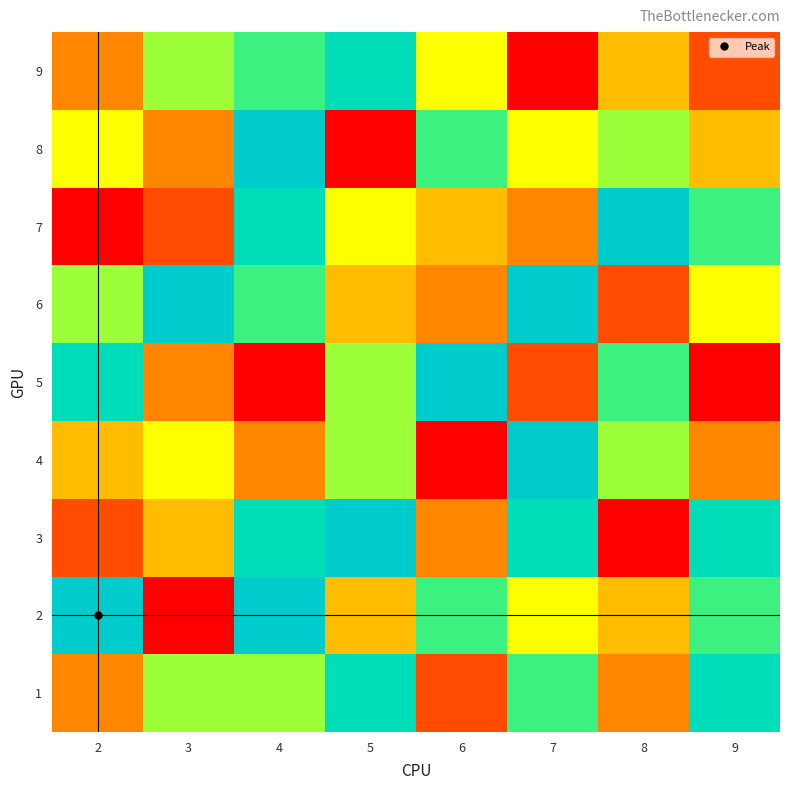

Reading left to right, list all the values displayed in this chart.

1: 2=3	3=6	4=6	5=8	6=2	7=7	8=3	9=8
2: 2=9	3=1	4=9	5=4	6=7	7=5	8=4	9=7
3: 2=2	3=4	4=8	5=9	6=3	7=8	8=1	9=8
4: 2=4	3=5	4=3	5=6	6=1	7=9	8=6	9=3
5: 2=8	3=3	4=1	5=6	6=9	7=2	8=7	9=1
6: 2=6	3=9	4=7	5=4	6=3	7=9	8=2	9=5
7: 2=1	3=2	4=8	5=5	6=4	7=3	8=9	9=7
8: 2=5	3=3	4=9	5=1	6=7	7=5	8=6	9=4
9: 2=3	3=6	4=7	5=8	6=5	7=1	8=4	9=2